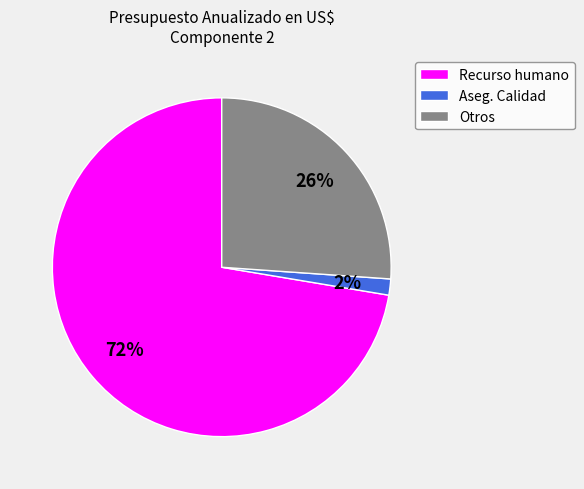

Between Aseg. Calidad and Otros, which is larger?

Otros